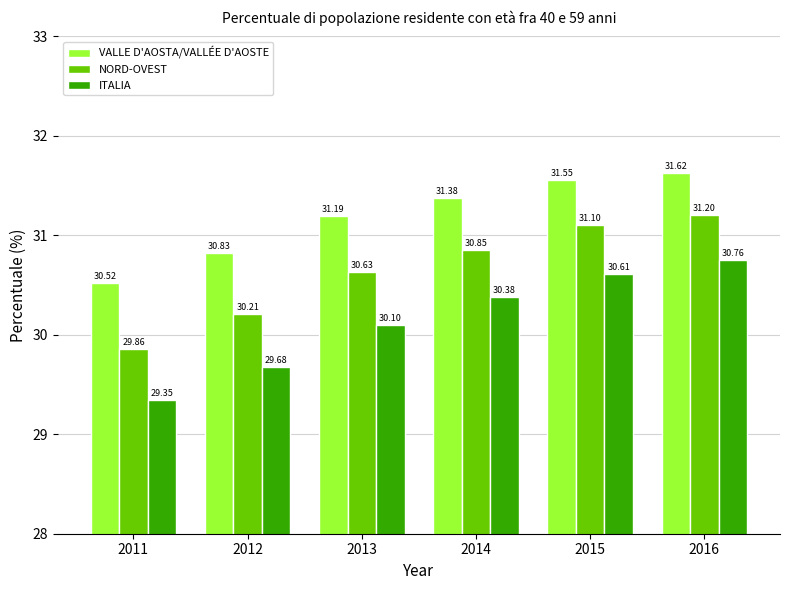

What is the difference between the highest and lowest values at 2011?

1.2